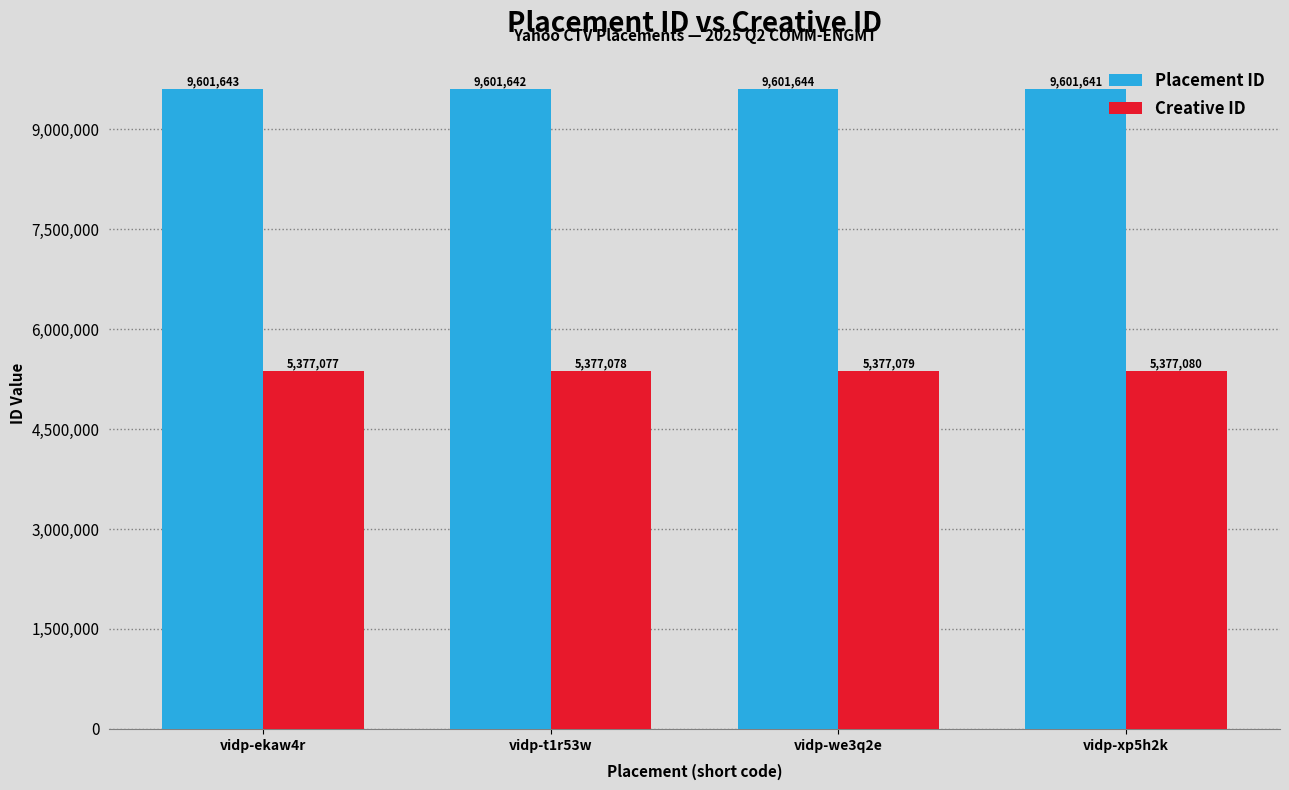

Which label corresponds to the largest value in the chart?

vidp-we3q2e